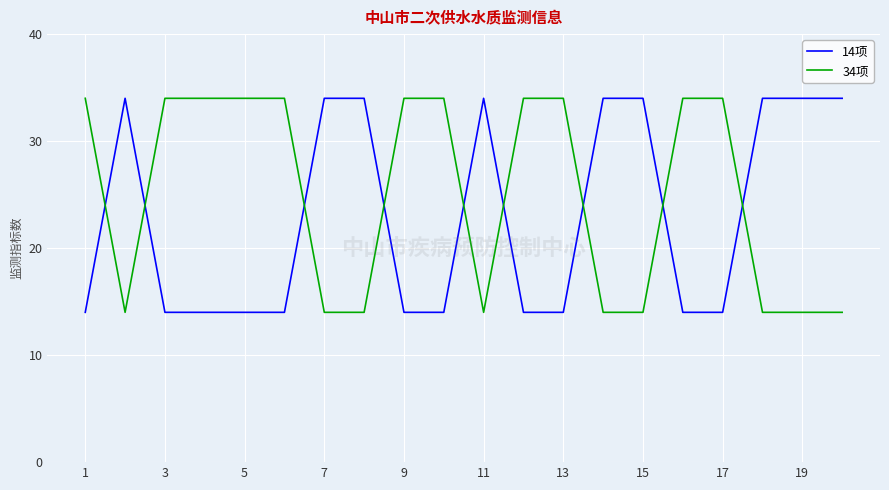

Which series has the largest total across all categories?

34项